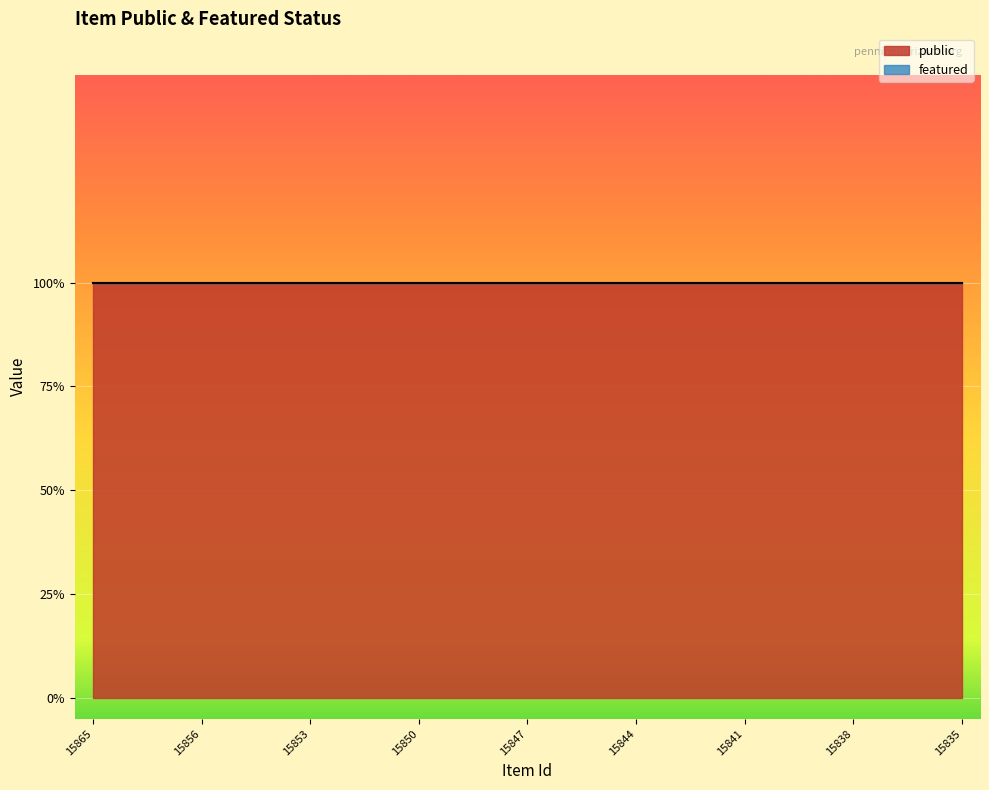

What is the difference between the highest and lowest values at 15850?

1